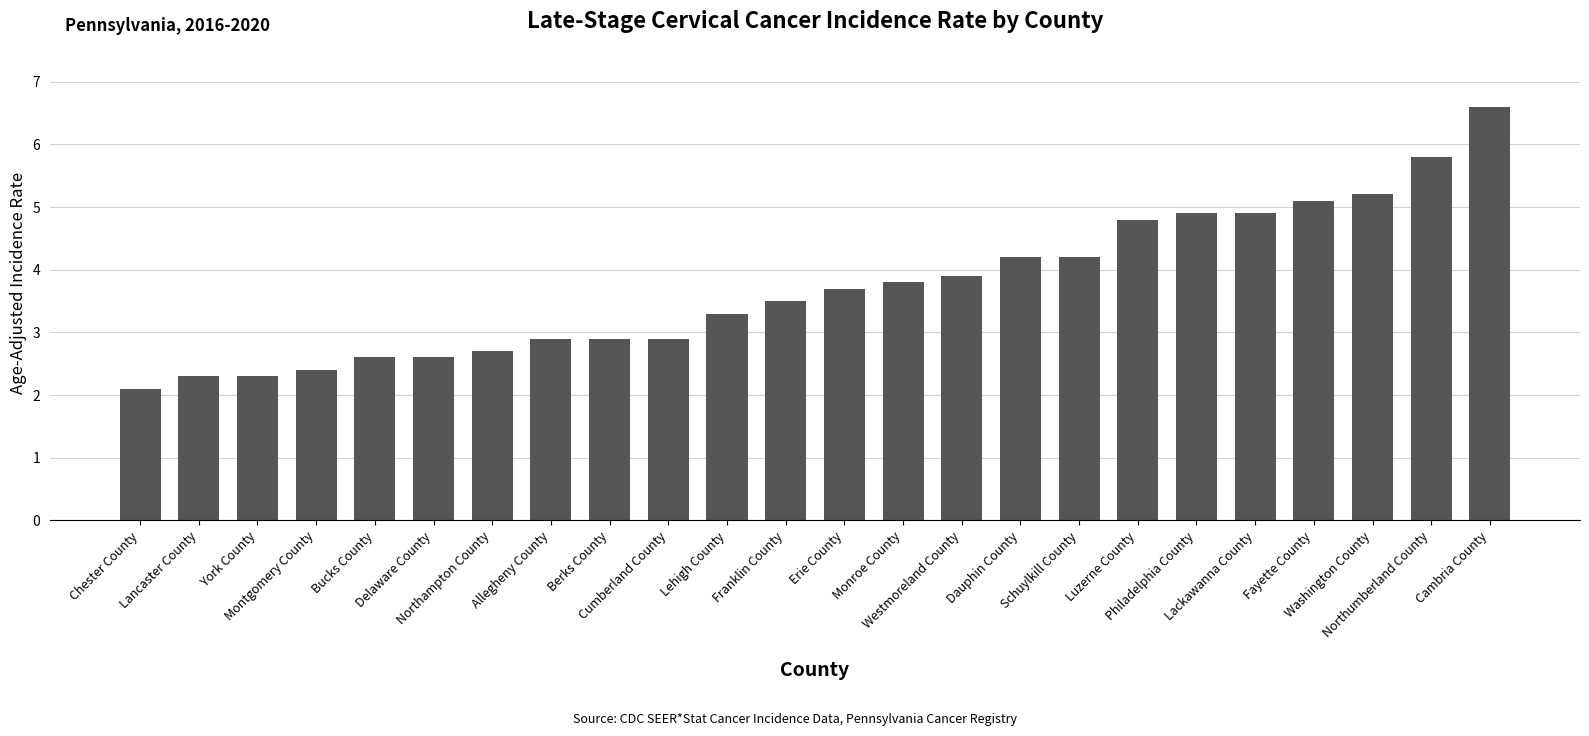

What is the smallest value displayed?

2.1